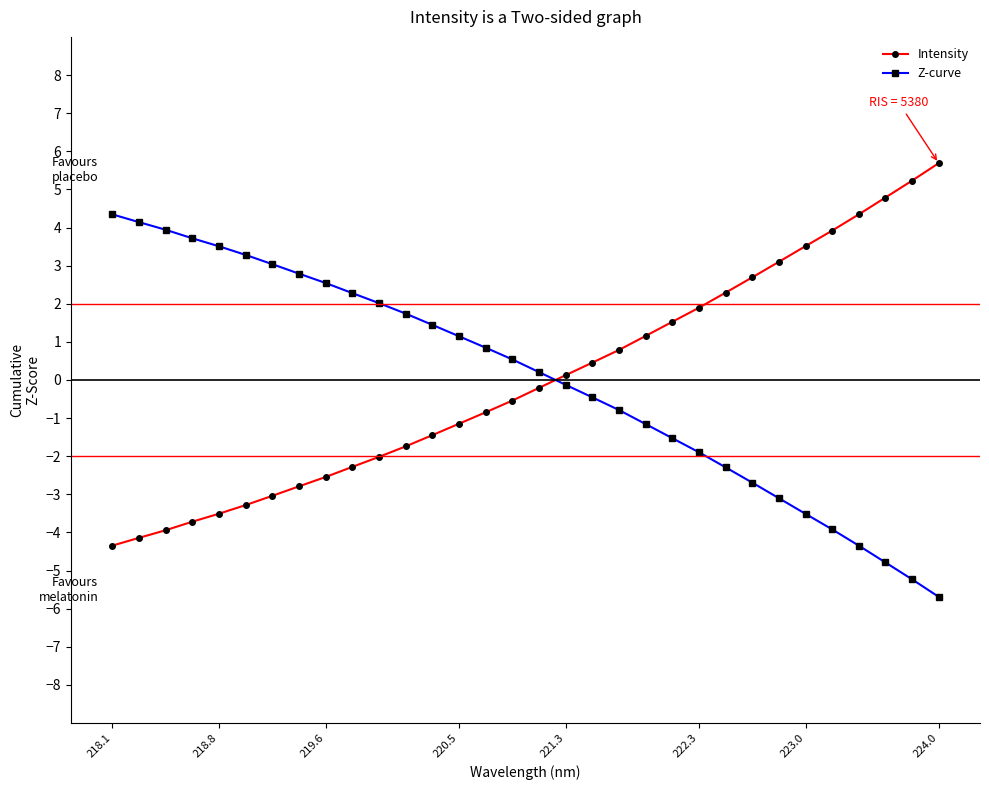

What is the value of the Intensity point at the 21st from the left?

1.2